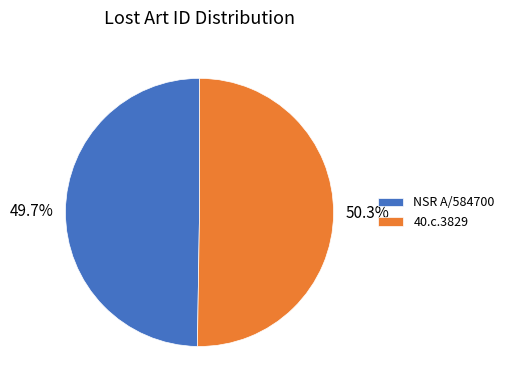

To the nearest percent, what is the average slice percentage?

50%